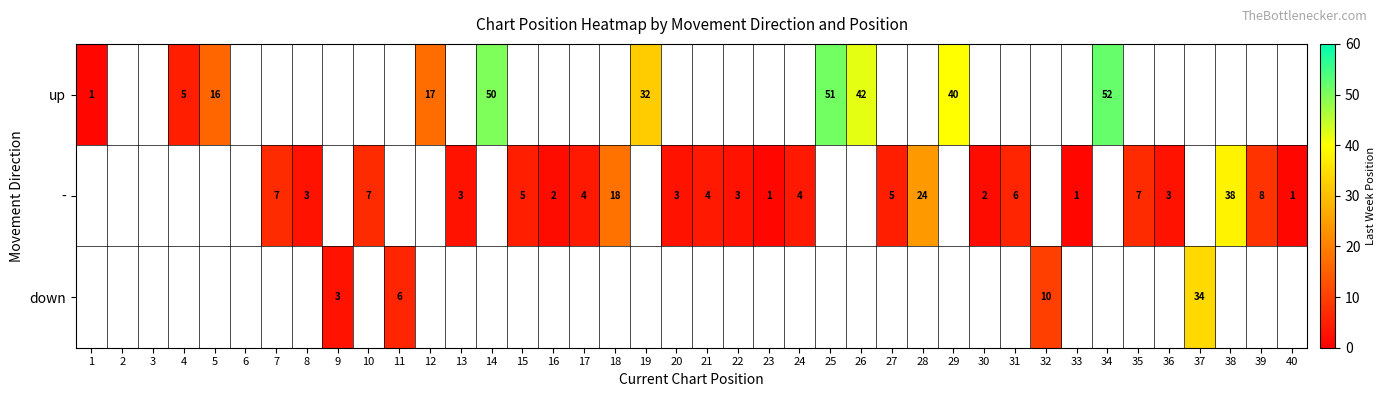

Is it true that - equals 3 at 39?

False